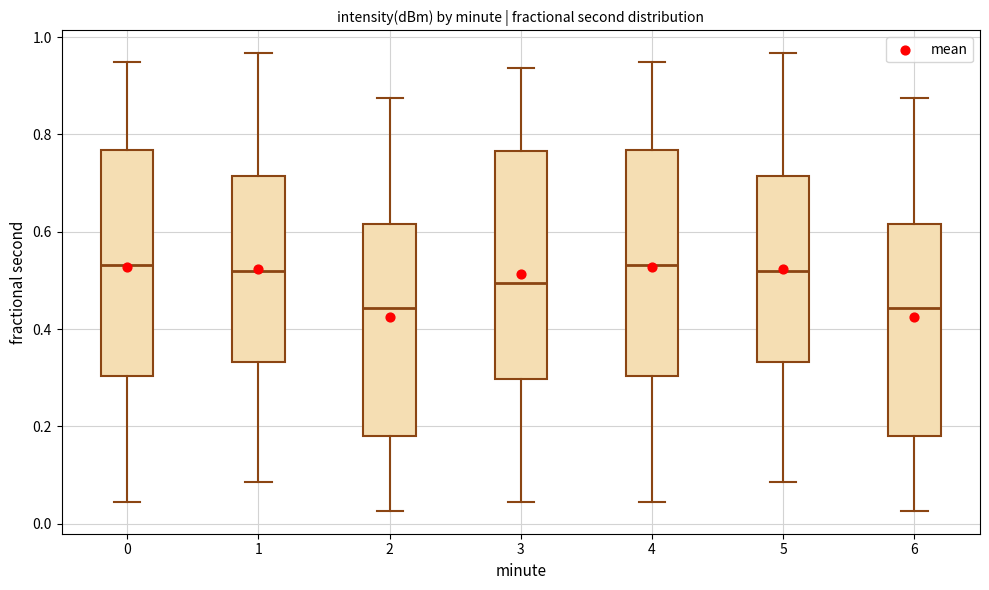

Reading left to right, read every box against the y-axis: the position of its median line, the range the box covers, and the ends of its whiskers. The values are not printed on the chart, so give them approximately, as read against the axis.

0: median 0.54, box 0.30 to 0.76, whiskers 0.04 to 0.94
1: median 0.52, box 0.34 to 0.72, whiskers 0.08 to 0.96
2: median 0.44, box 0.18 to 0.62, whiskers 0.02 to 0.88
3: median 0.50, box 0.30 to 0.76, whiskers 0.04 to 0.94
4: median 0.54, box 0.30 to 0.76, whiskers 0.04 to 0.94
5: median 0.52, box 0.34 to 0.72, whiskers 0.08 to 0.96
6: median 0.44, box 0.18 to 0.62, whiskers 0.02 to 0.88